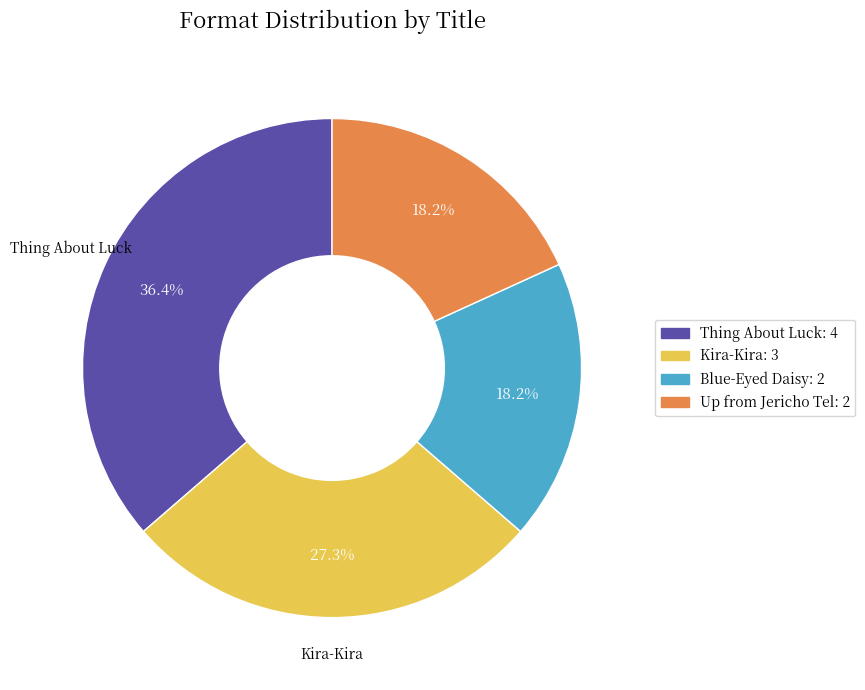

Does any single category account for the majority?

No